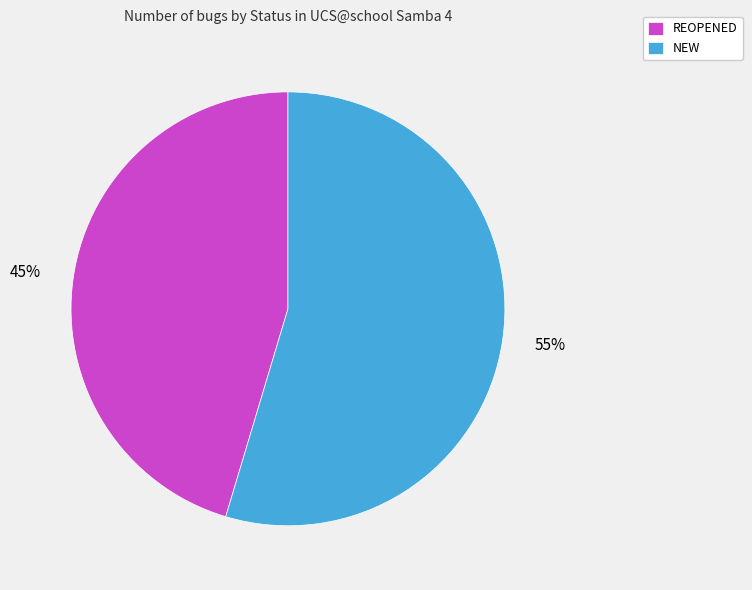

Which has a higher value, NEW or REOPENED?

NEW